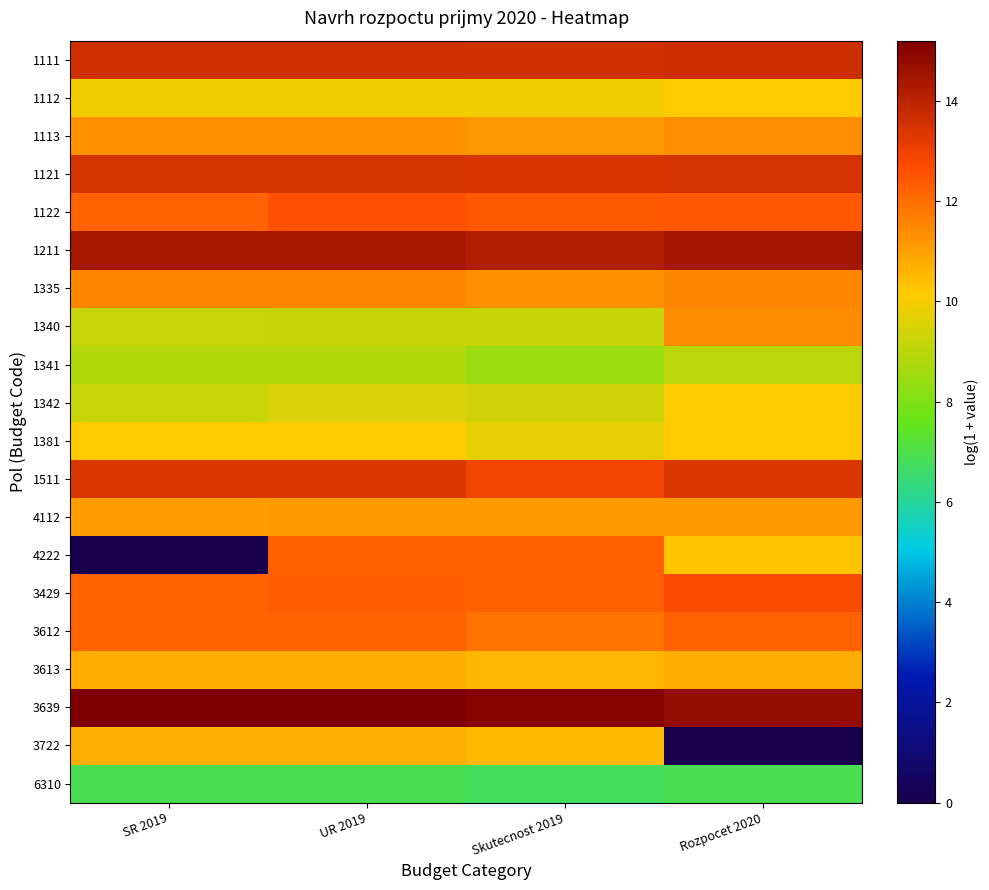

Reading right to left, what are all the values shown in this chart?

1111: Rozpocet 2020=13.6	Skutecnost 2019=13.6	UR 2019=13.6	SR 2019=13.6
1112: Rozpocet 2020=10.1	Skutecnost 2019=9.9	UR 2019=9.9	SR 2019=9.9
1113: Rozpocet 2020=11.4	Skutecnost 2019=11.2	UR 2019=11.3	SR 2019=11.3
1121: Rozpocet 2020=13.5	Skutecnost 2019=13.4	UR 2019=13.5	SR 2019=13.5
1122: Rozpocet 2020=12.4	Skutecnost 2019=12.4	UR 2019=12.6	SR 2019=12.2
1211: Rozpocet 2020=14.5	Skutecnost 2019=14.2	UR 2019=14.4	SR 2019=14.4
1335: Rozpocet 2020=11.5	Skutecnost 2019=11.3	UR 2019=11.5	SR 2019=11.5
1340: Rozpocet 2020=11.4	Skutecnost 2019=9.2	UR 2019=9.2	SR 2019=9.2
1341: Rozpocet 2020=9.0	Skutecnost 2019=8.5	UR 2019=8.9	SR 2019=8.9
1342: Rozpocet 2020=10.1	Skutecnost 2019=9.4	UR 2019=9.5	SR 2019=9.2
1381: Rozpocet 2020=10.1	Skutecnost 2019=9.7	UR 2019=10.1	SR 2019=10.1
1511: Rozpocet 2020=13.4	Skutecnost 2019=12.9	UR 2019=13.4	SR 2019=13.4
4112: Rozpocet 2020=11.1	Skutecnost 2019=11.1	UR 2019=11.1	SR 2019=11.0
4222: Rozpocet 2020=10.3	Skutecnost 2019=12.3	UR 2019=12.3	SR 2019=0.0
3429: Rozpocet 2020=12.8	Skutecnost 2019=12.3	UR 2019=12.3	SR 2019=12.2
3612: Rozpocet 2020=12.2	Skutecnost 2019=11.9	UR 2019=12.2	SR 2019=12.2
3613: Rozpocet 2020=10.7	Skutecnost 2019=10.6	UR 2019=10.7	SR 2019=10.7
3639: Rozpocet 2020=14.7	Skutecnost 2019=15.1	UR 2019=15.2	SR 2019=15.2
3722: Rozpocet 2020=0.0	Skutecnost 2019=10.5	UR 2019=10.7	SR 2019=10.7
6310: Rozpocet 2020=6.9	Skutecnost 2019=6.8	UR 2019=6.9	SR 2019=6.9